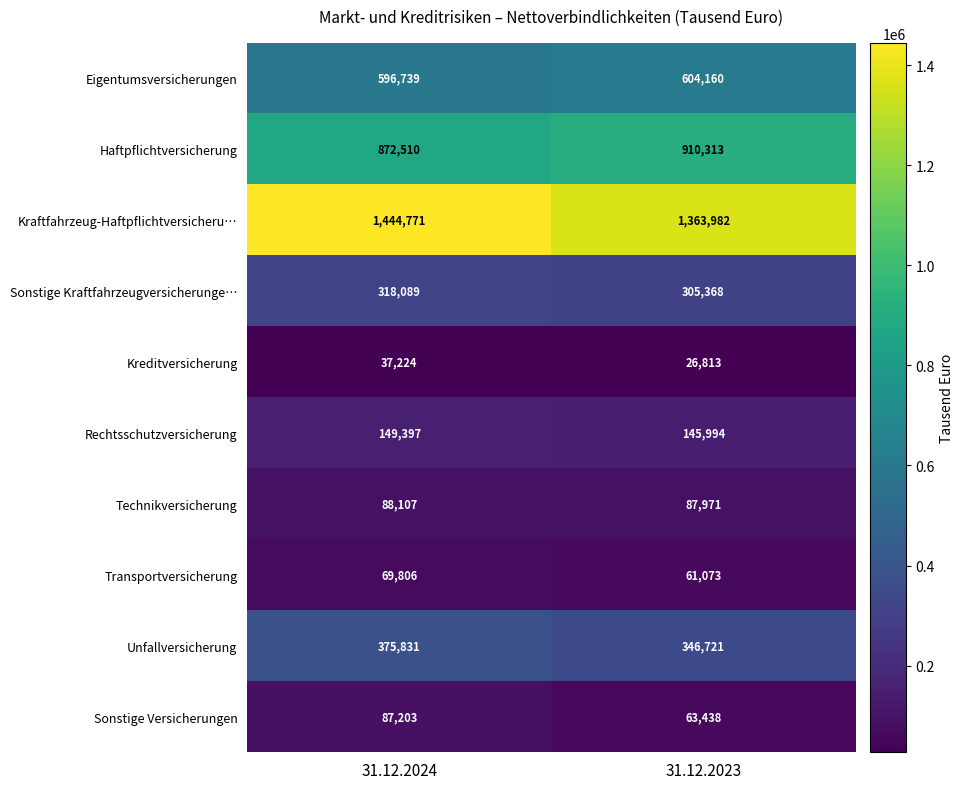

Reading left to right, transcribe all the data shown in this chart.

Eigentumsversicherungen: 31.12.2024=596739	31.12.2023=604160
Haftpflichtversicherung: 31.12.2024=872510	31.12.2023=910313
Kraftfahrzeug-Haftpflichtversicheru…: 31.12.2024=1444771	31.12.2023=1363982
Sonstige Kraftfahrzeugversicherunge…: 31.12.2024=318089	31.12.2023=305368
Kreditversicherung: 31.12.2024=37224	31.12.2023=26813
Rechtsschutzversicherung: 31.12.2024=149397	31.12.2023=145994
Technikversicherung: 31.12.2024=88107	31.12.2023=87971
Transportversicherung: 31.12.2024=69806	31.12.2023=61073
Unfallversicherung: 31.12.2024=375831	31.12.2023=346721
Sonstige Versicherungen: 31.12.2024=87203	31.12.2023=63438